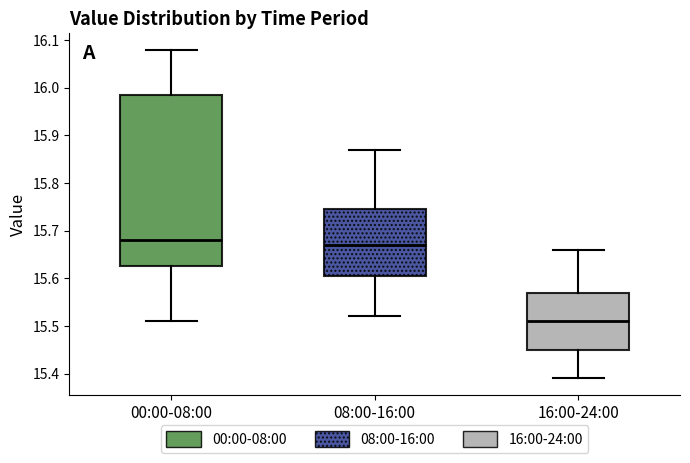

Which box is the tallest, from its lower edge to its upper edge?

00:00-08:00